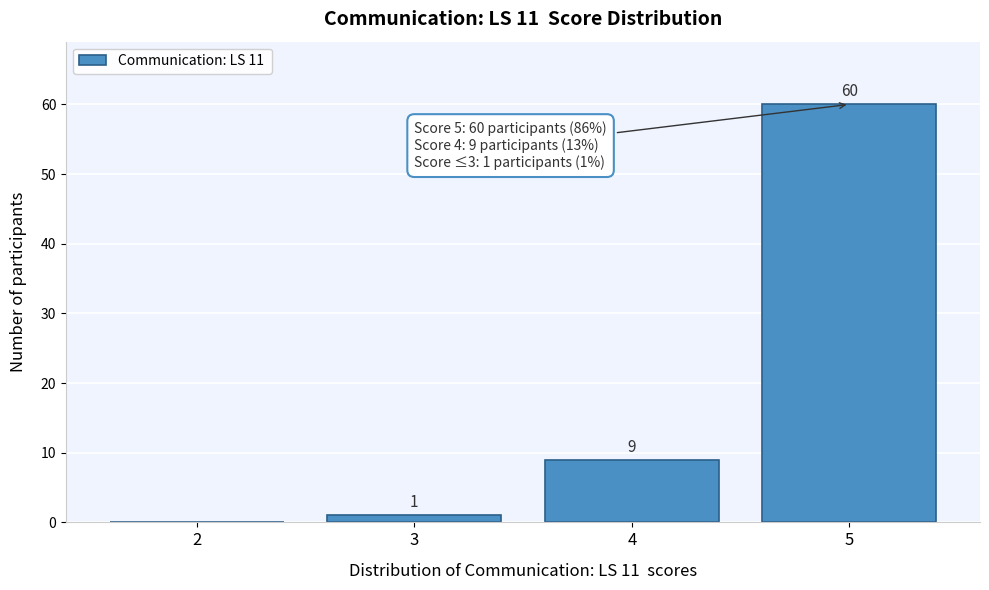

Reading left to right, transcribe all the data shown in this chart.

2=0	3=1	4=9	5=60